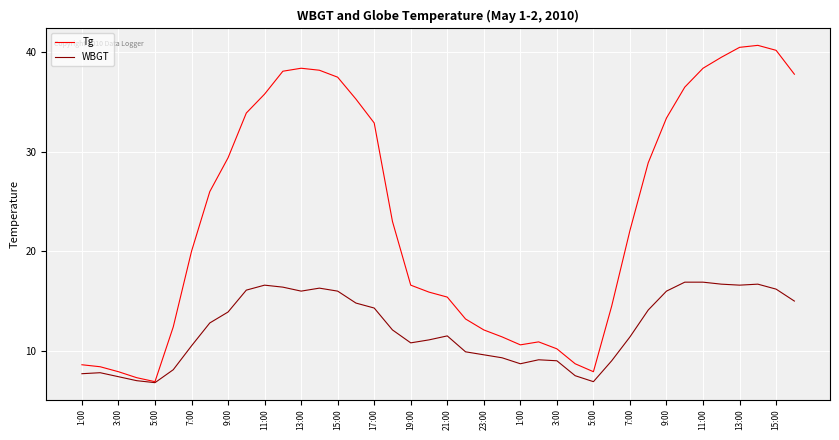

What is the maximum value for Tg?

40.7